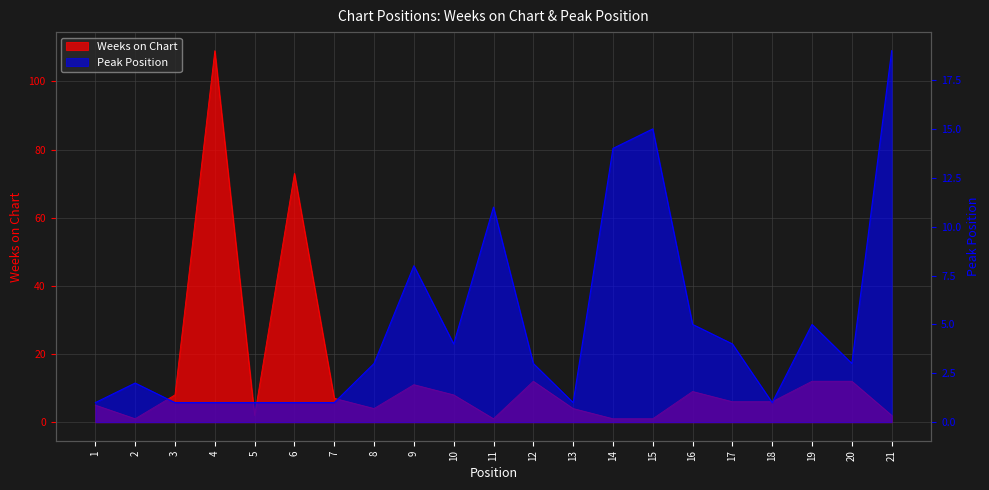

What is the difference between the highest and lowest values at 3?

7